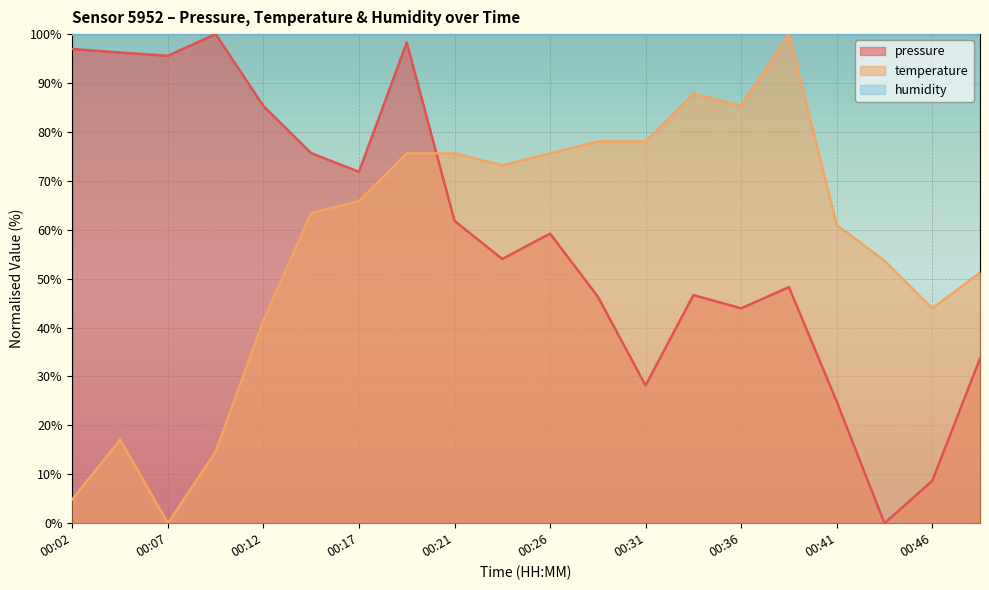

The temperature series shows 73.8 at 00:48. True or false?

False